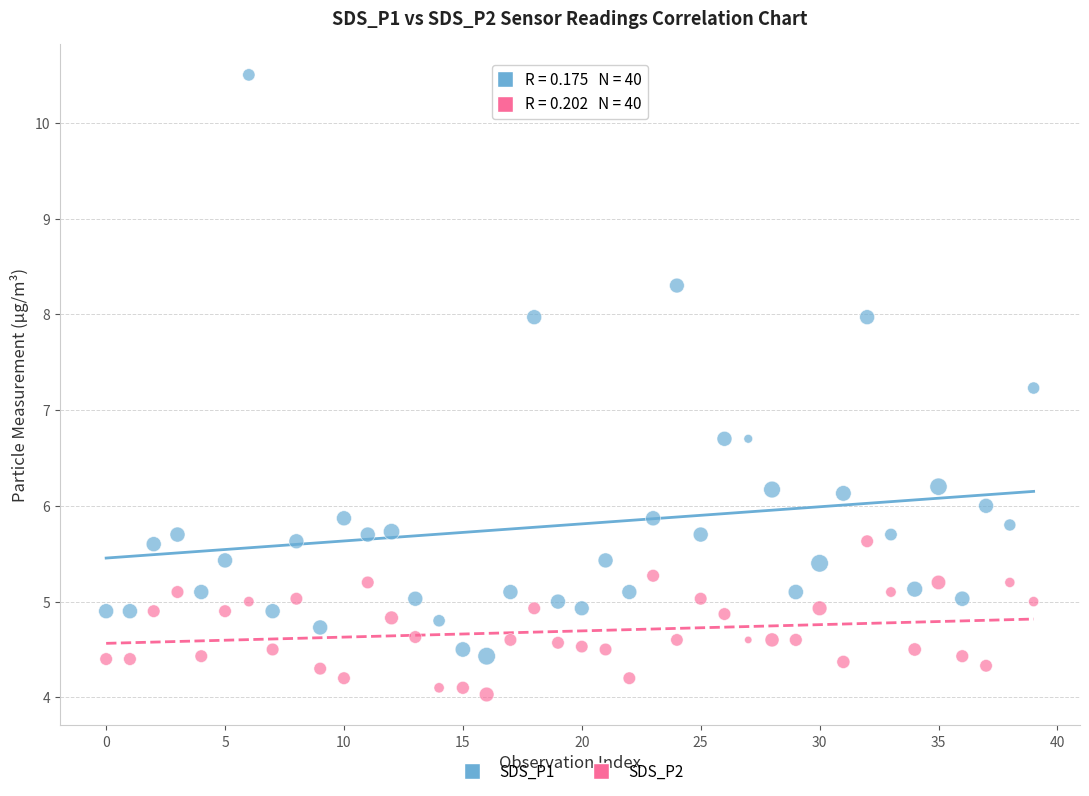

Which series has the widest spread of Y values?

SDS_P1